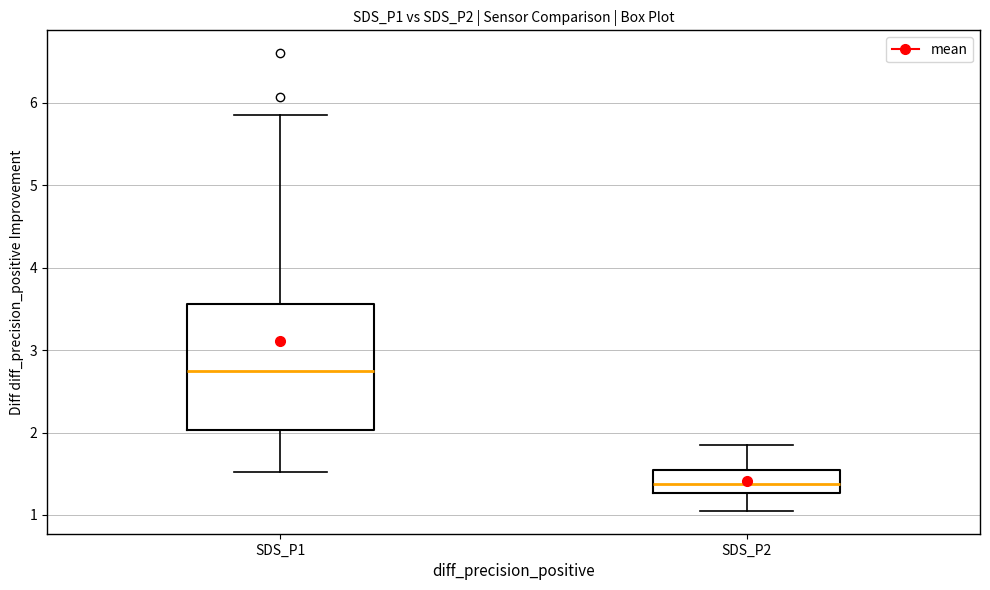

Reading left to right, read every box against the y-axis: the position of its median line, the range the box covers, and the ends of its whiskers. The values are not printed on the chart, so give them approximately, as read against the axis.

SDS_P1: median 2.8, box 2.0 to 3.6, whiskers 1.5 to 5.9
SDS_P2: median 1.4, box 1.3 to 1.5, whiskers 1.1 to 1.9